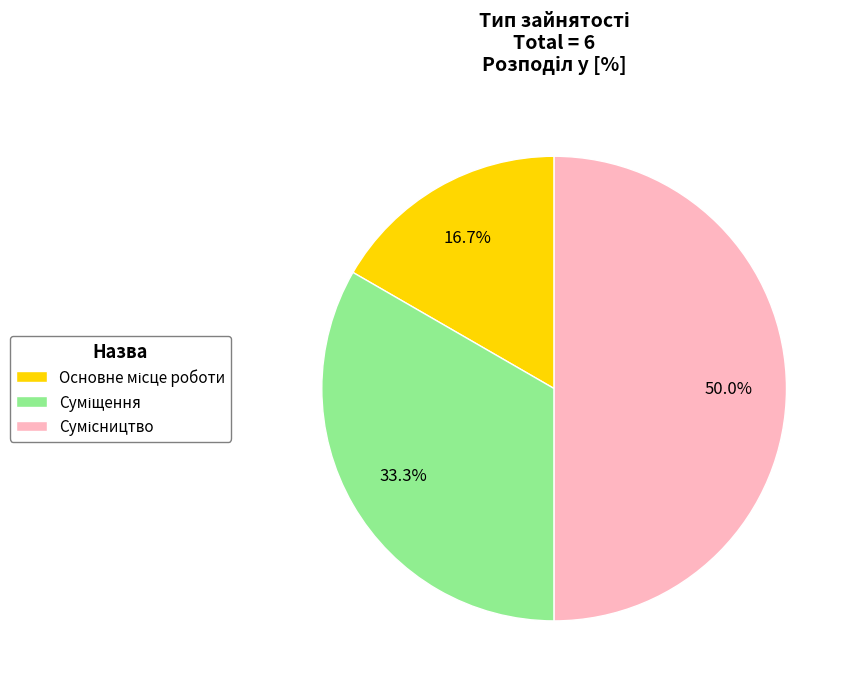

How many slices are in this pie chart?

3